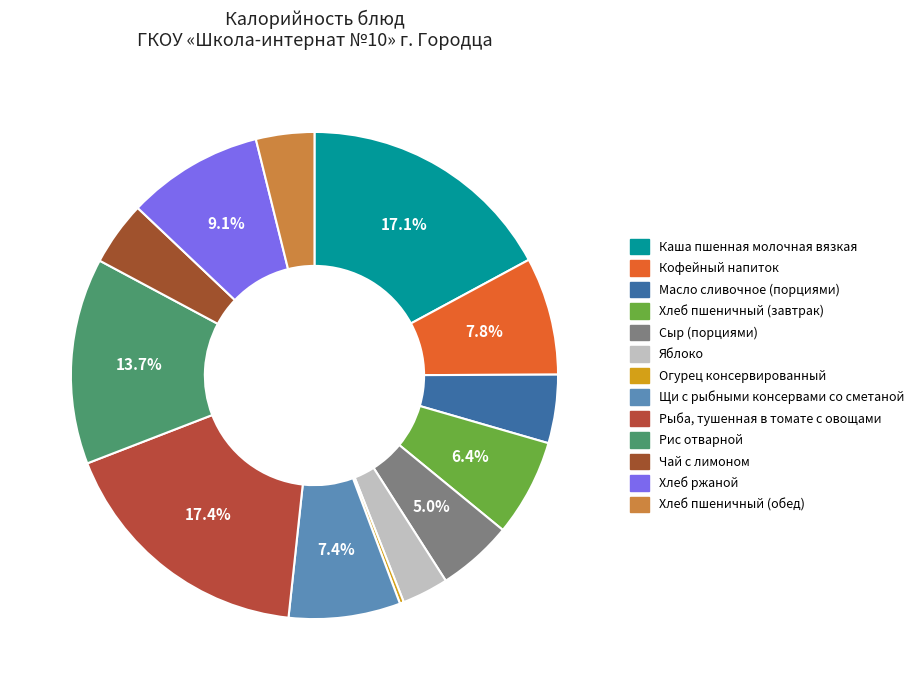

To the nearest percent, what percentage of the pie is Хлеб ржаной?

9%